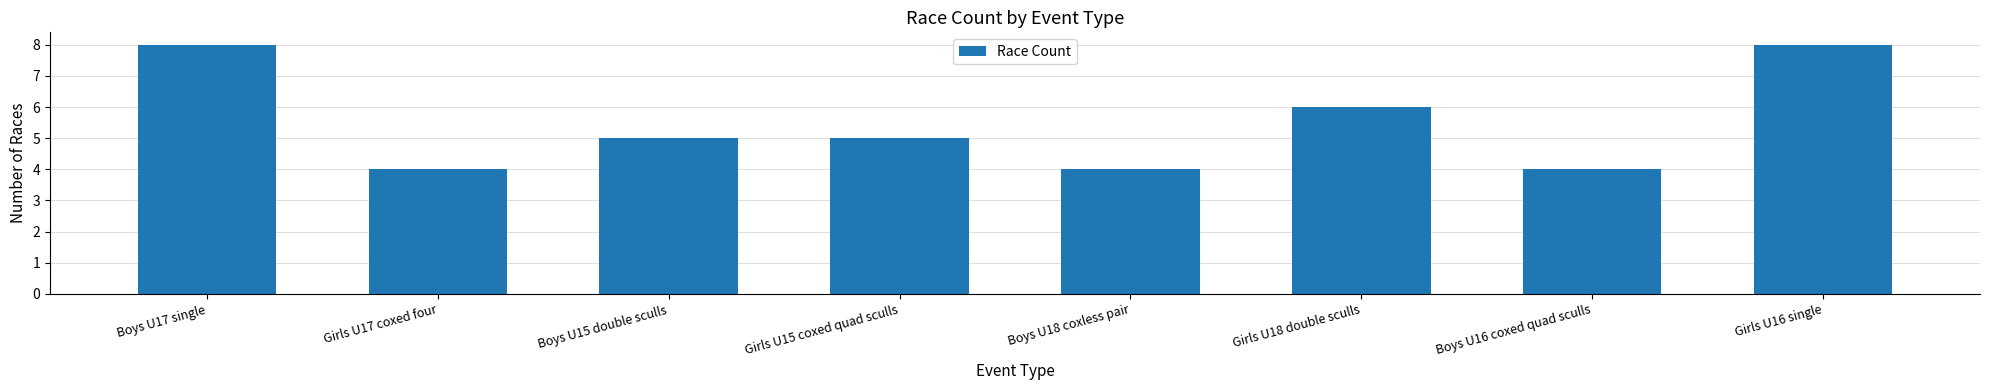

Does the chart contain any negative values?

No